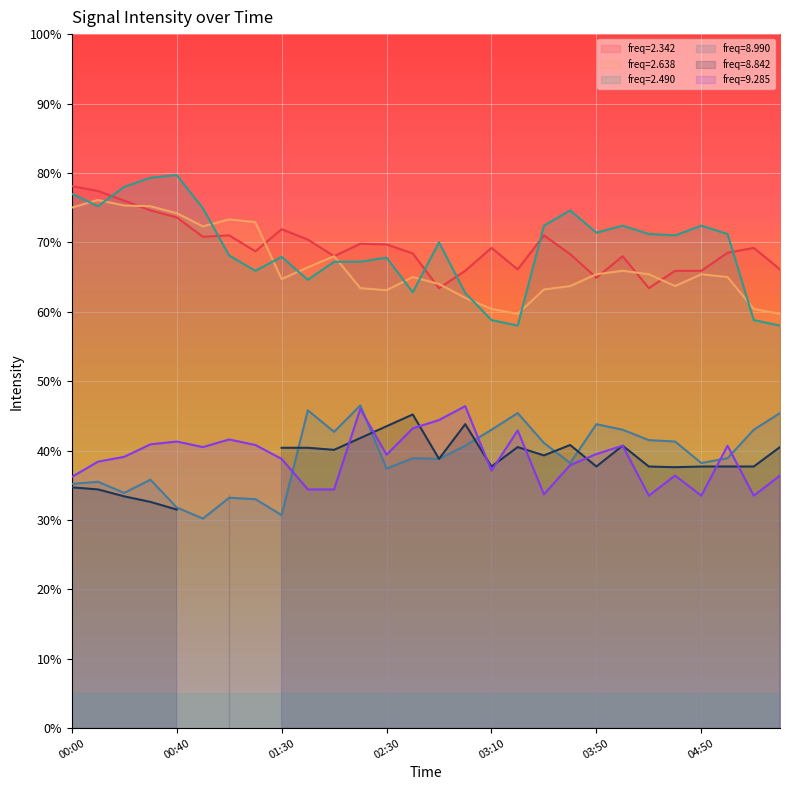

In 9.285 (line), how many points are higher than both neighbors (excluding endpoints)?

8